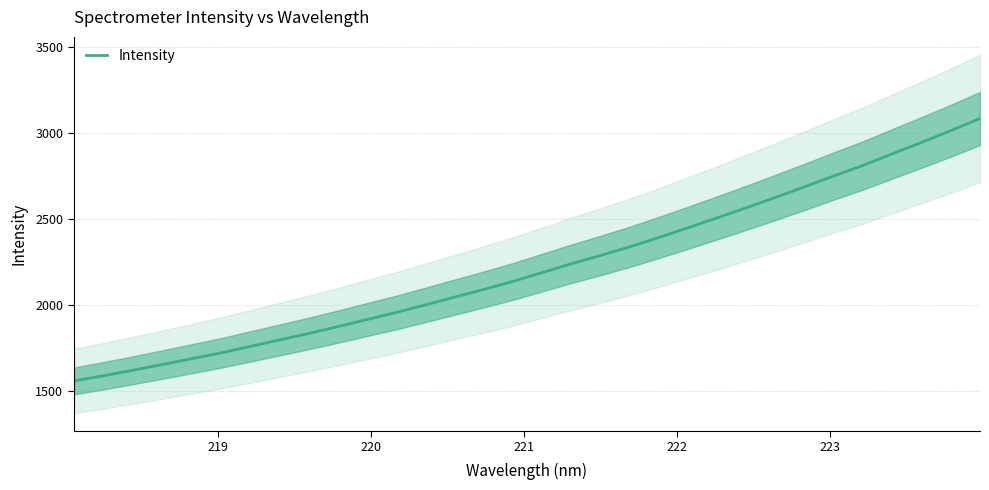

What is the minimum value for Intensity?

1560.9